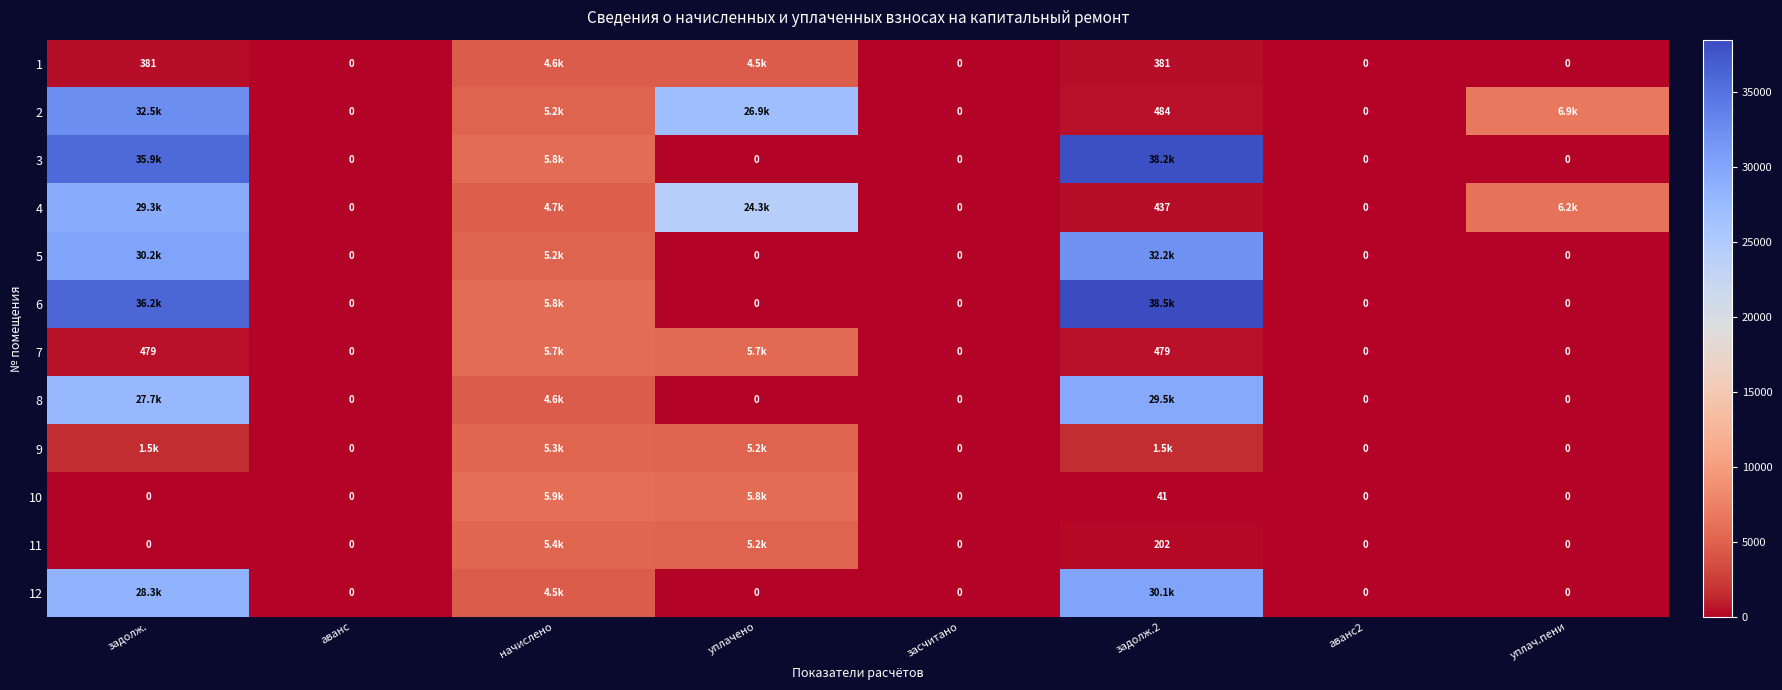

Where does the 7 series first go above 478?

задолж.